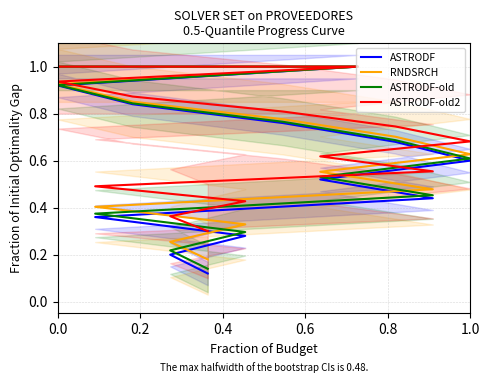

What is the sum of the RNDSRCH values at 0.4 and 0.2?

1.9